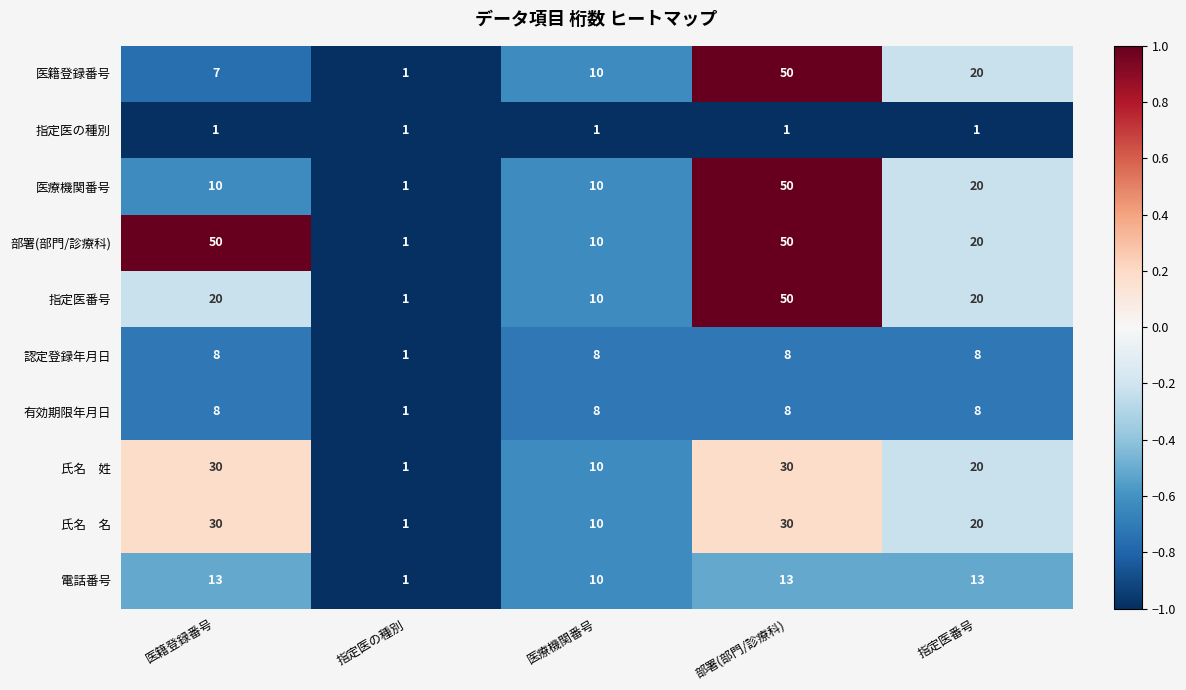

What value does the 認定登録年月日 series have at 医籍登録番号?

8